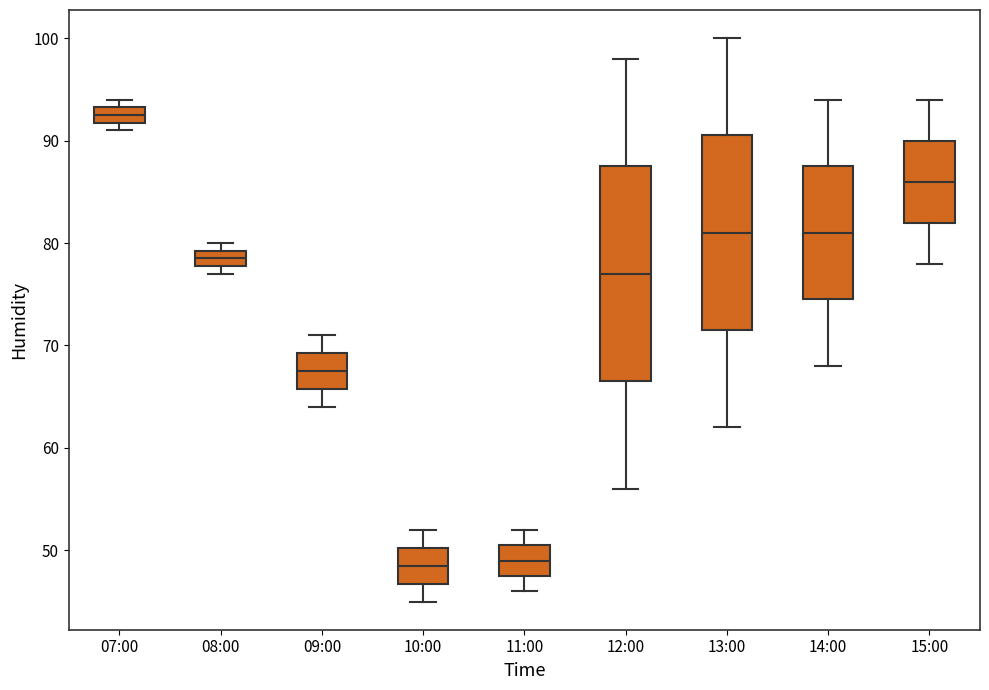

Comparing the boxes themselves (not the whiskers), which one is the tallest?

12:00